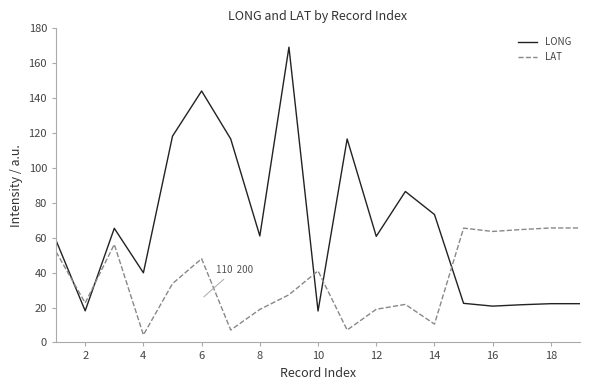

Which series has the largest total across all categories?

LONG